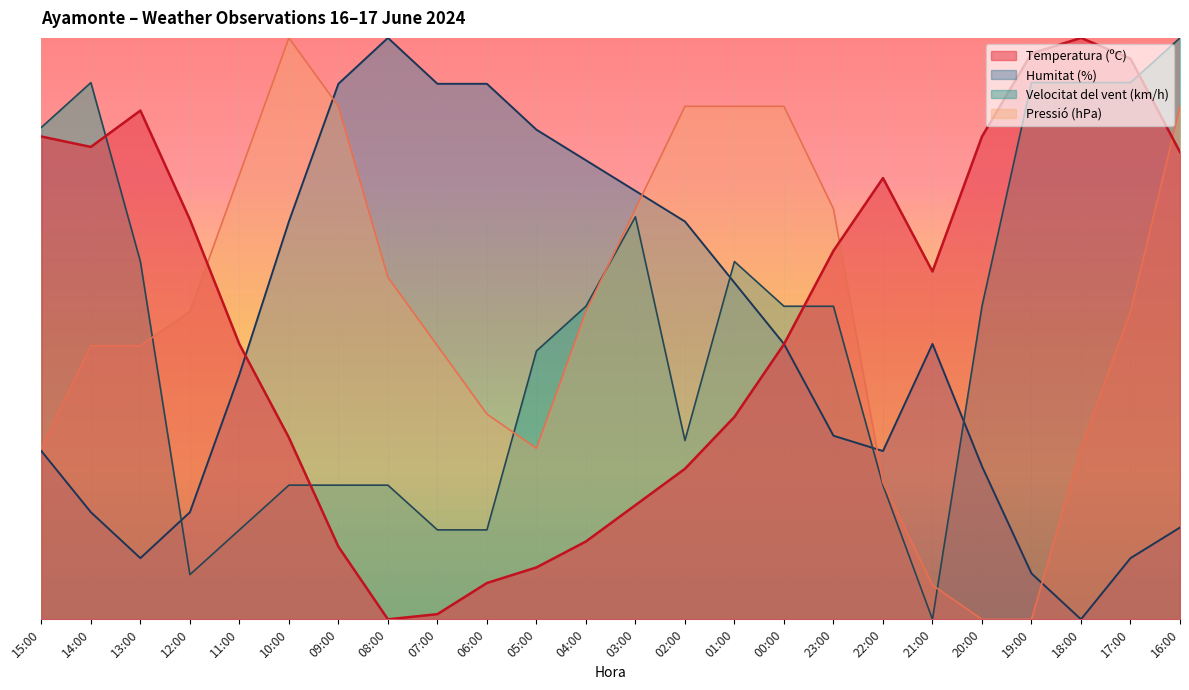

What is the difference between the second highest and second lowest values in the Velocitat del vent (km/h) series?

84.6